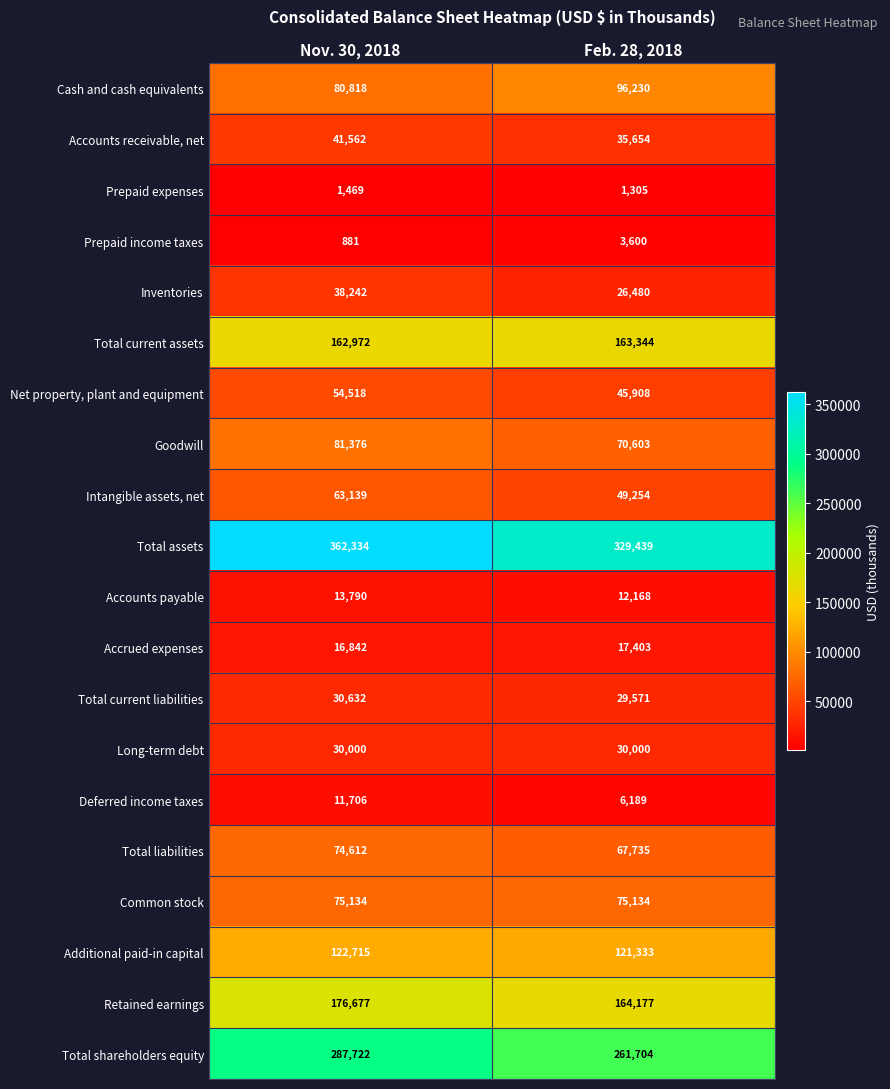

What is the difference between the maximum and minimum values in the Additional paid-in capital series?

1382